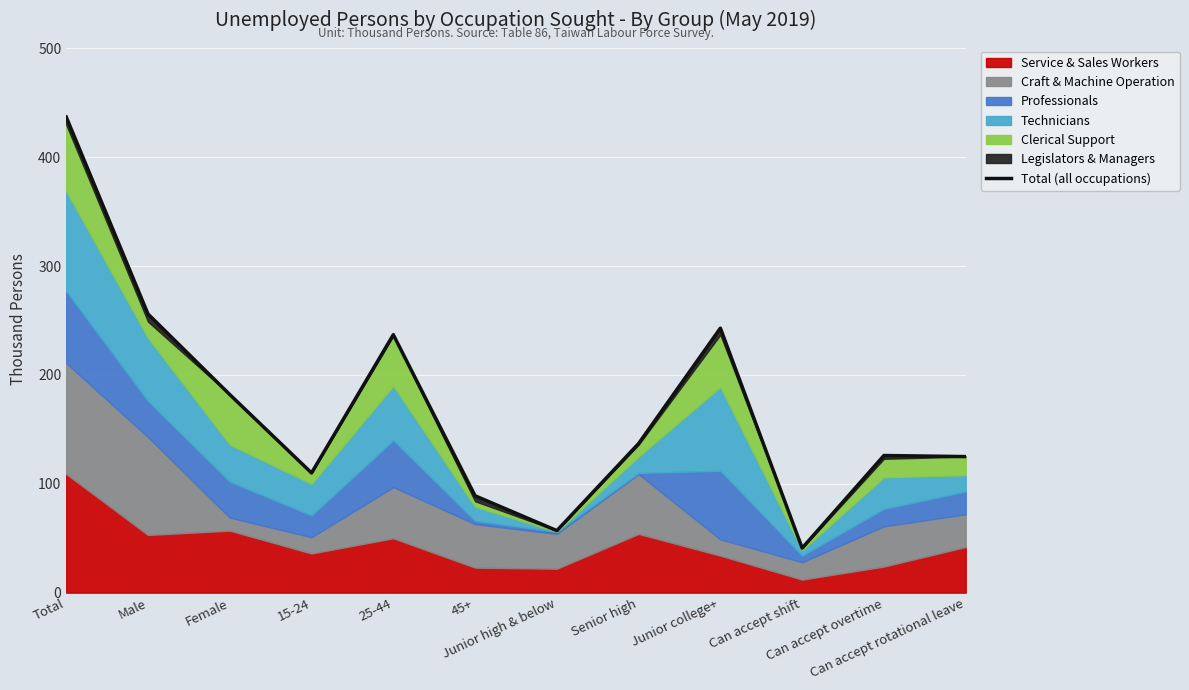

What is the change in value from 25-44 to Can accept overtime?

-111